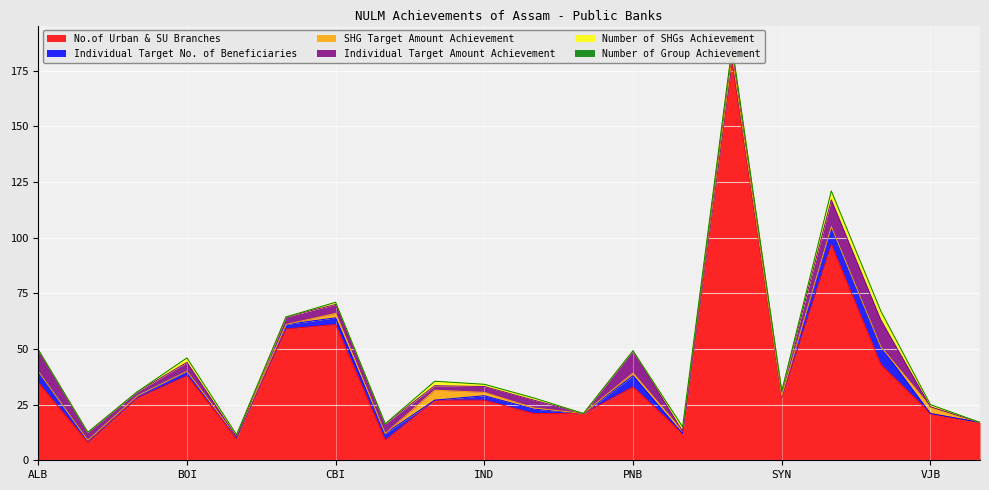

Rank the series at CAN from highest to lowest value.

No.of Urban & SU Branches, Individual Target Amount Achievement, Individual Target No. of Beneficiaries, SHG Target Amount Achievement, Number of SHGs Achievement, Number of Group Achievement